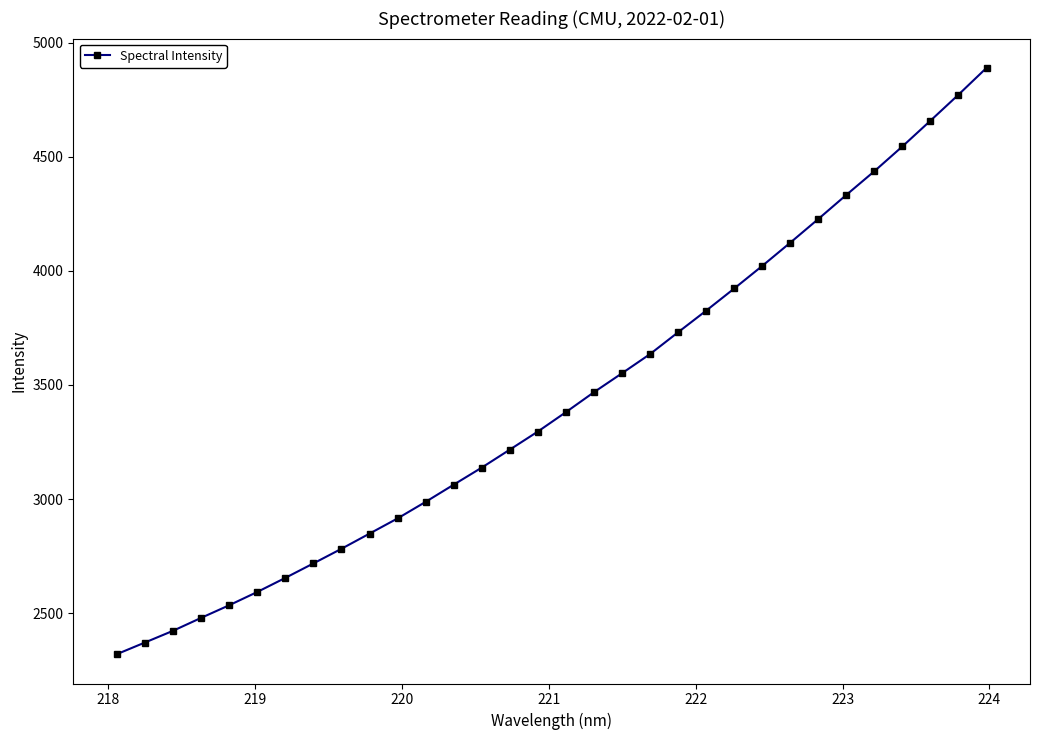

What is the minimum value shown in the chart?

2320.4